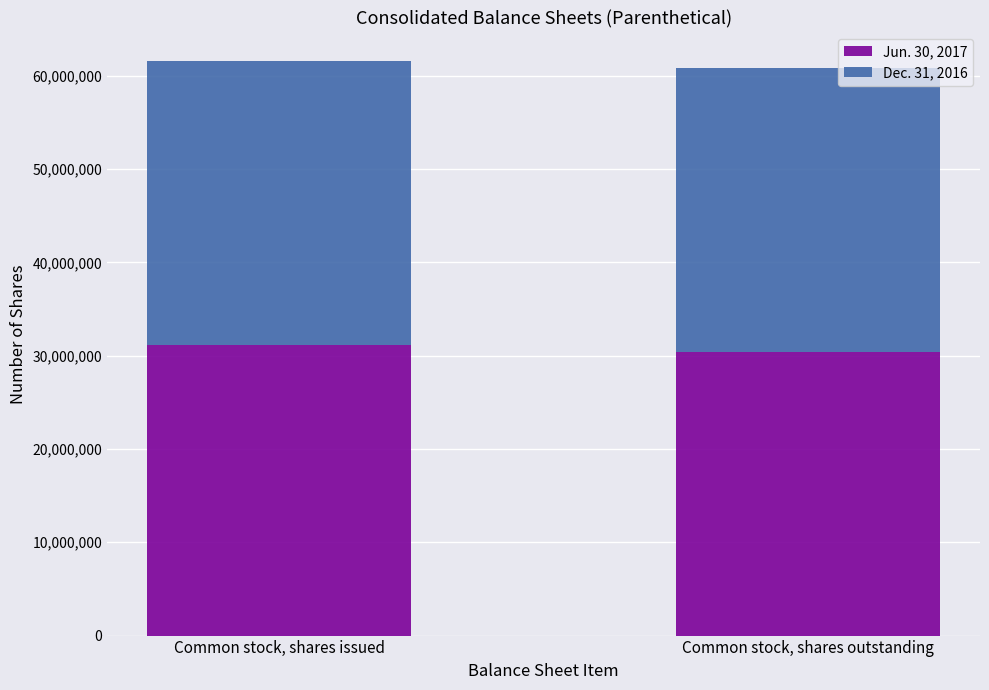

True or false: Jun. 30, 2017 has a value of 30429014 at Common stock, shares outstanding.

True